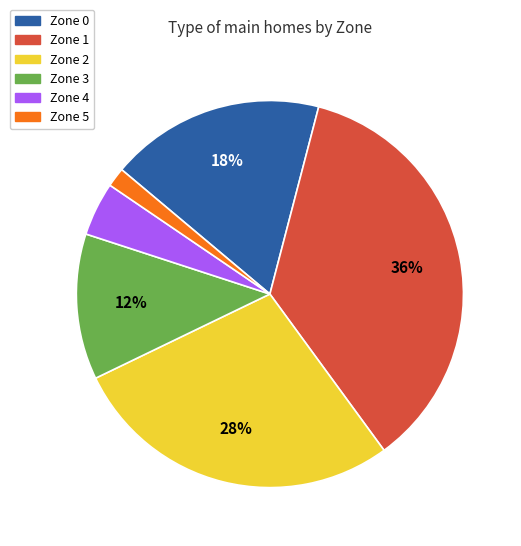

What is the largest slice in the pie chart?

Zone 1